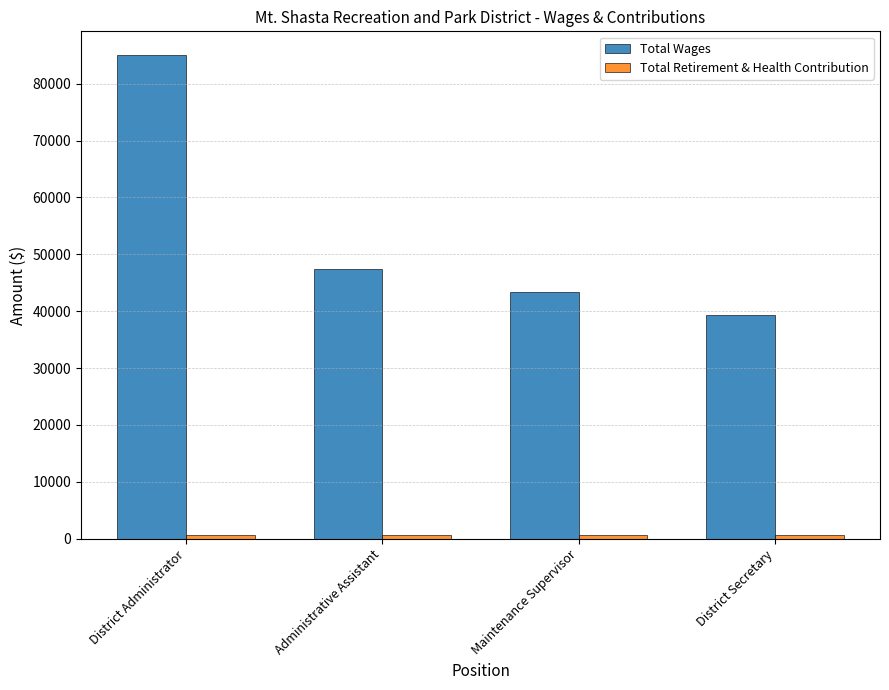

What is the maximum value shown in the chart?

84960